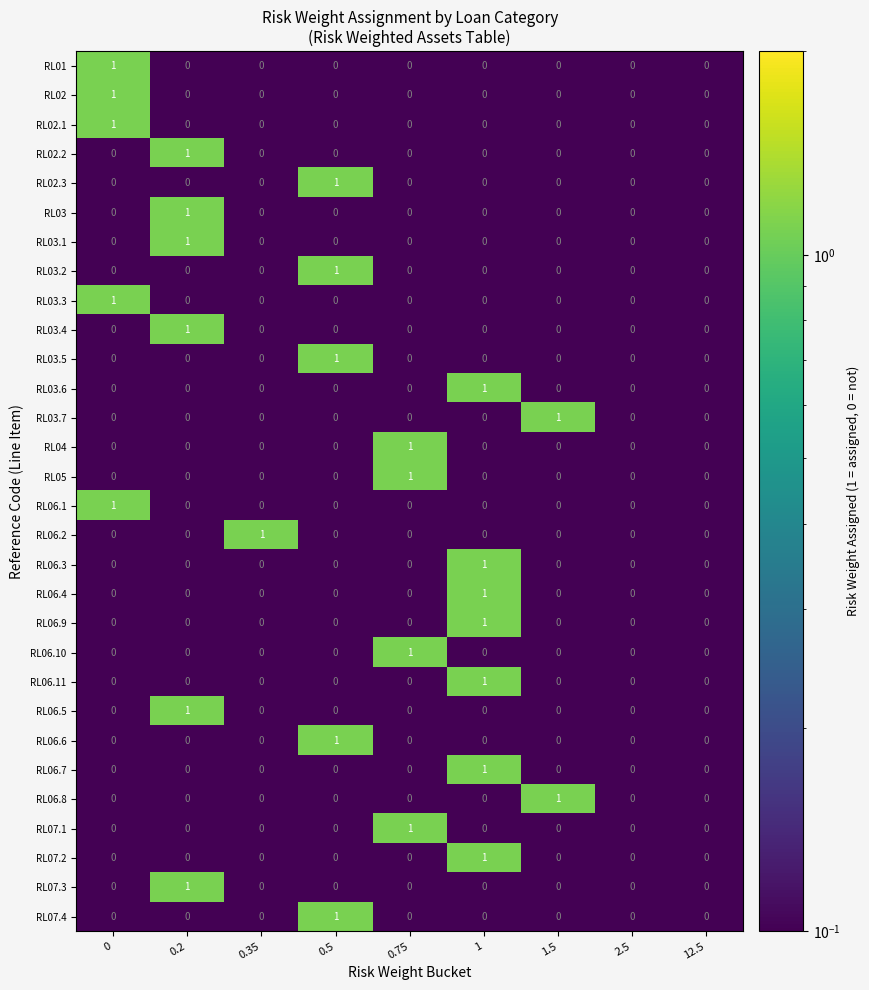

At which category is the sum across all series the highest?

1